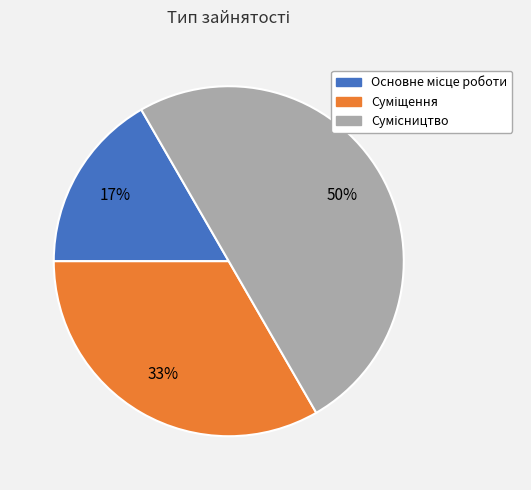

To the nearest percent, what is the average slice percentage?

33%